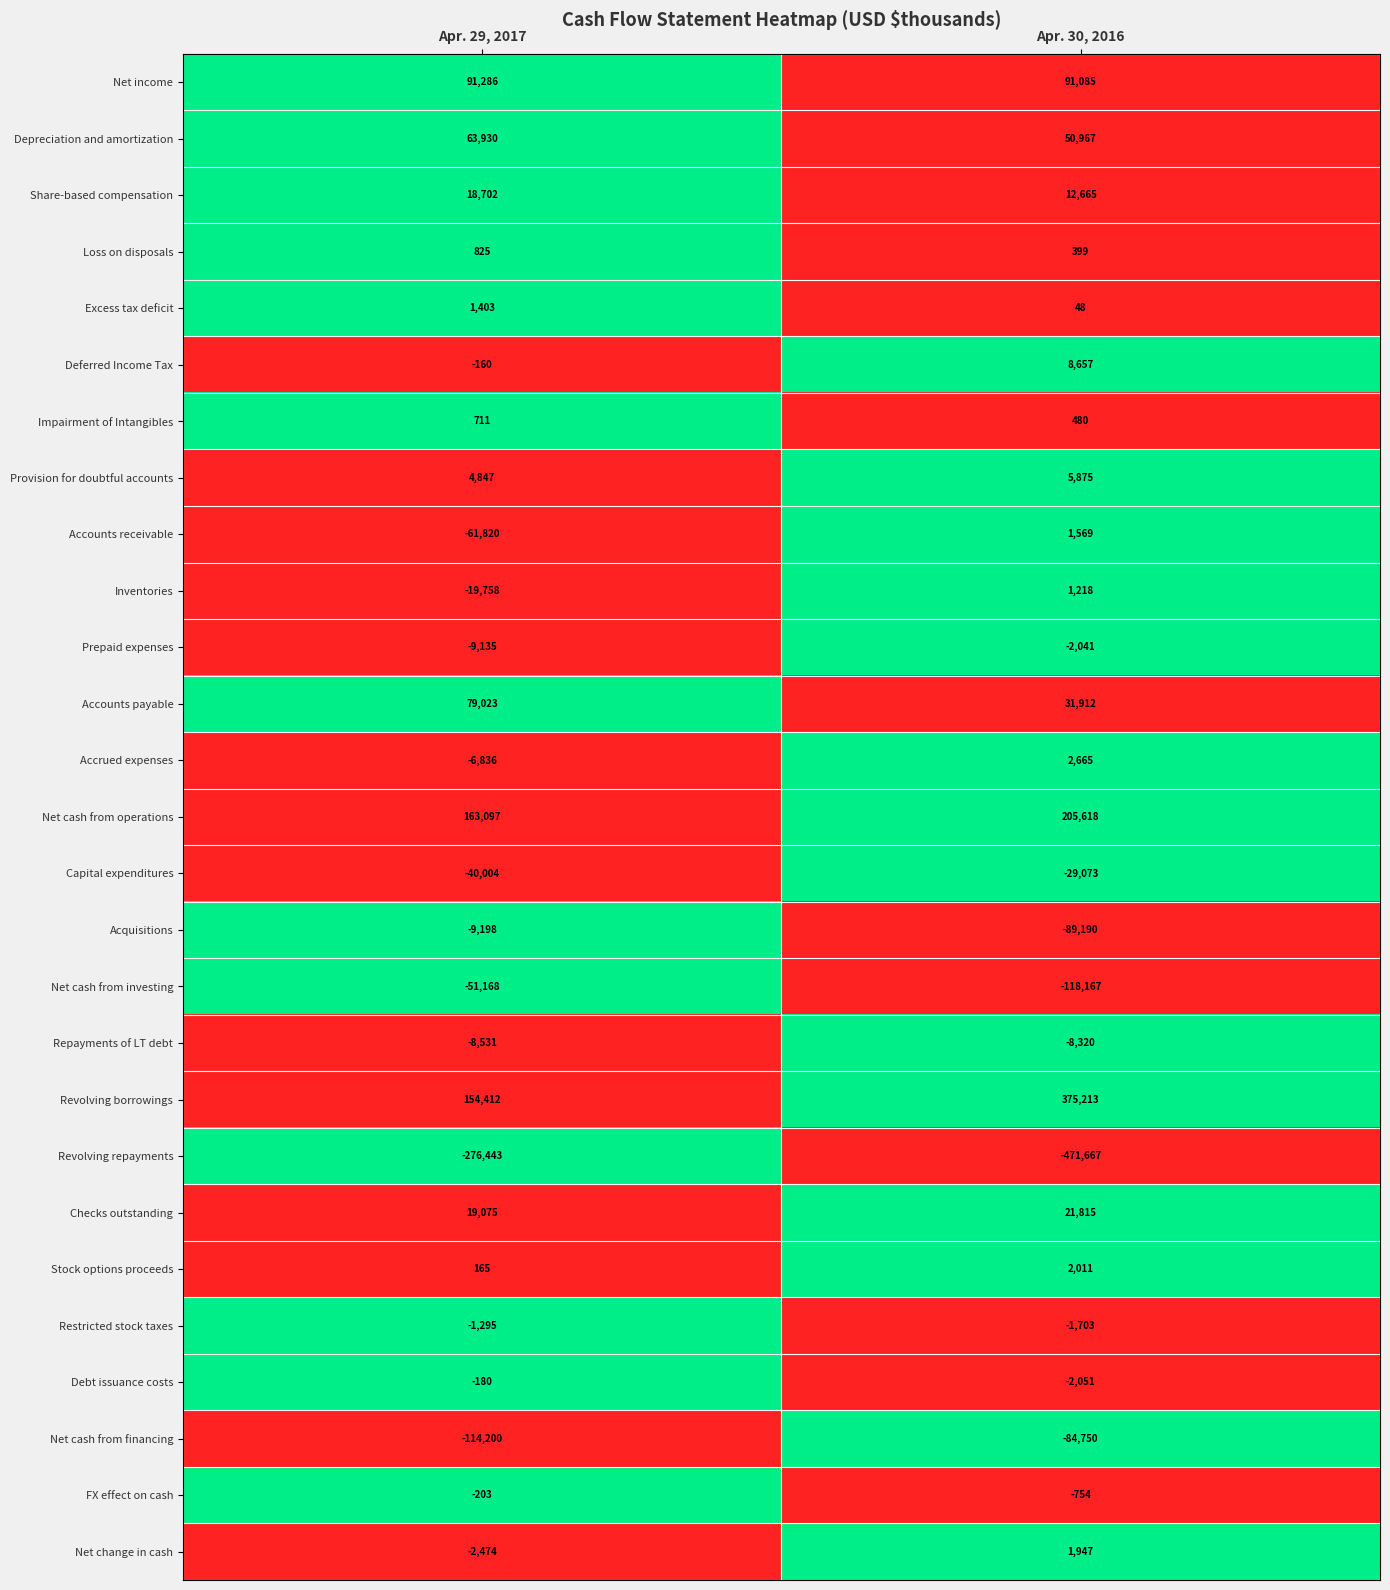

Is the value of Net change in cash at Apr. 29, 2017 greater than the value of Restricted stock taxes at Apr. 30, 2016?

No